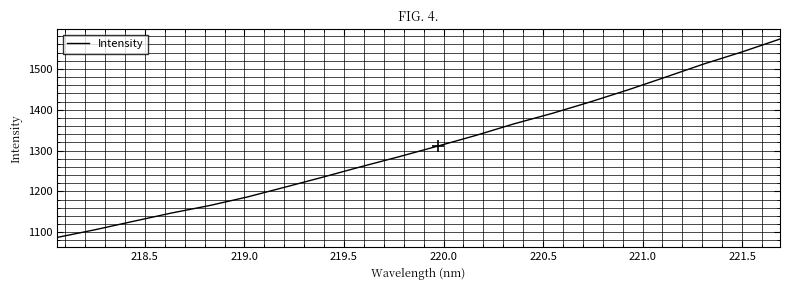

Does the chart have visible grid lines?

Yes